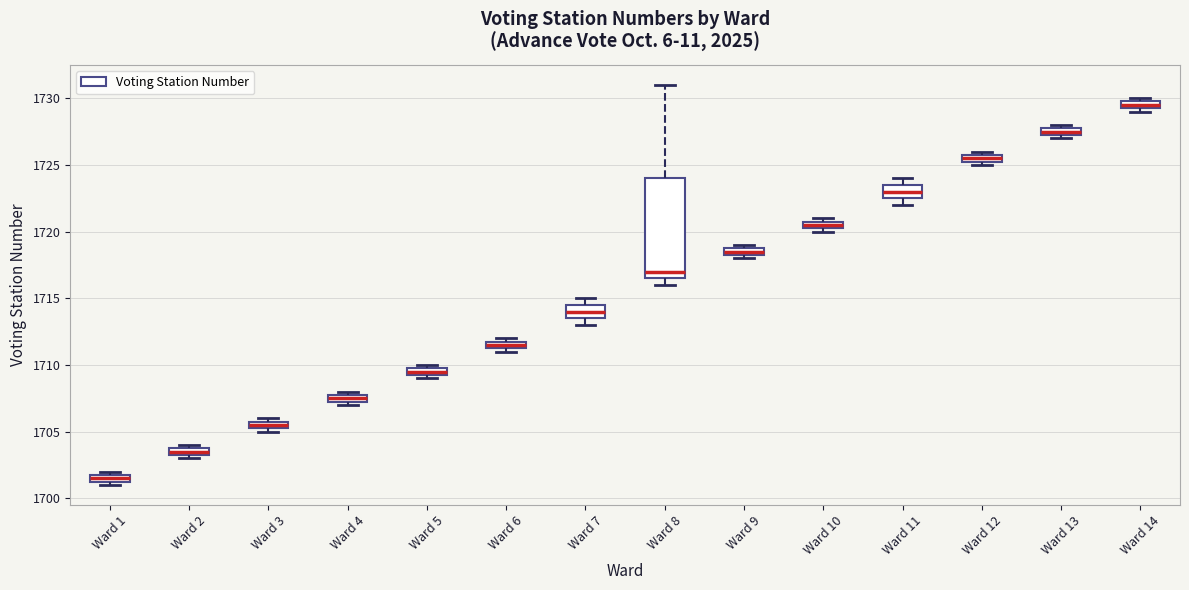

Comparing the boxes themselves (not the whiskers), which one is the tallest?

Ward 8